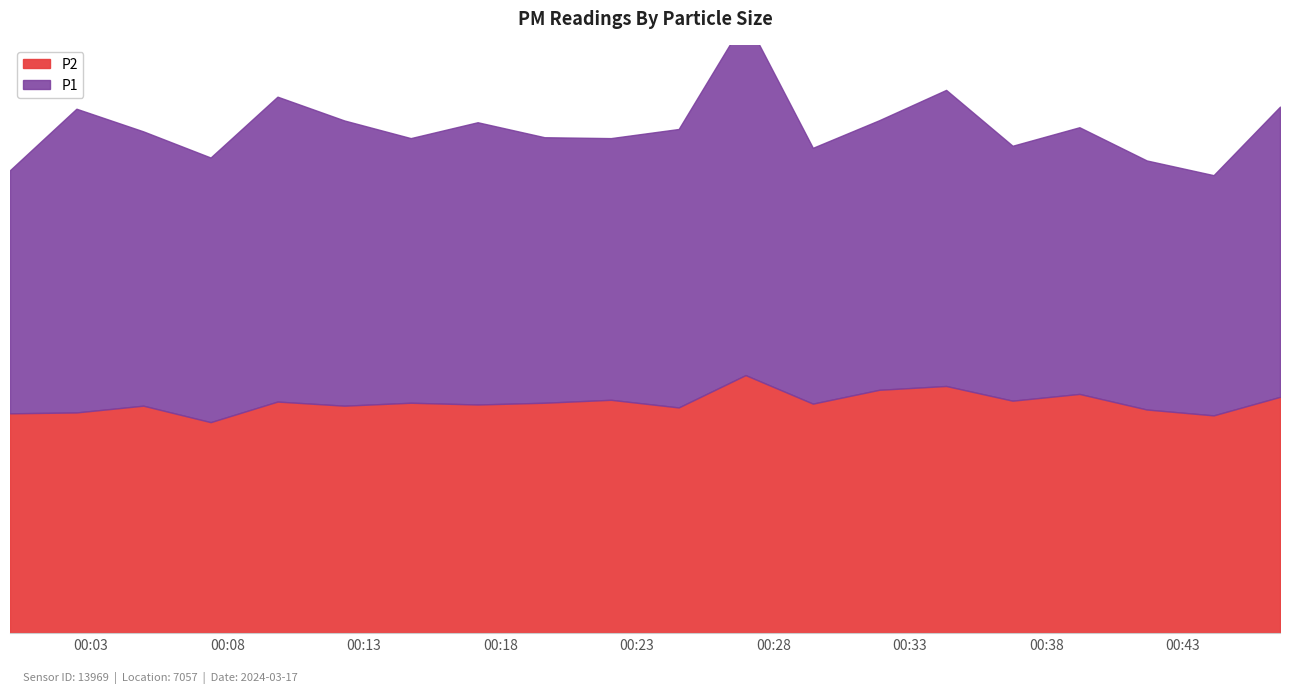

What is the label of the 1st point from the left?

2024-03-17T00:00:02